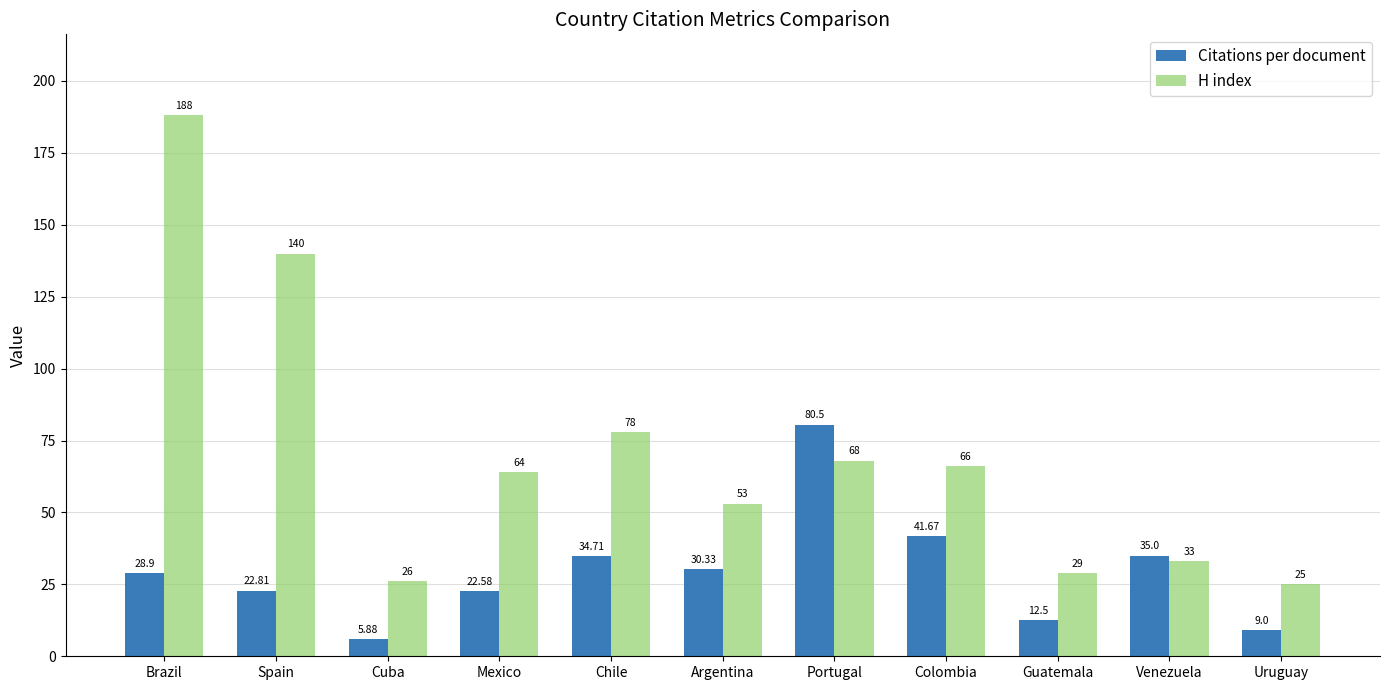

The Citations per document series shows 7.8 at Spain. True or false?

False